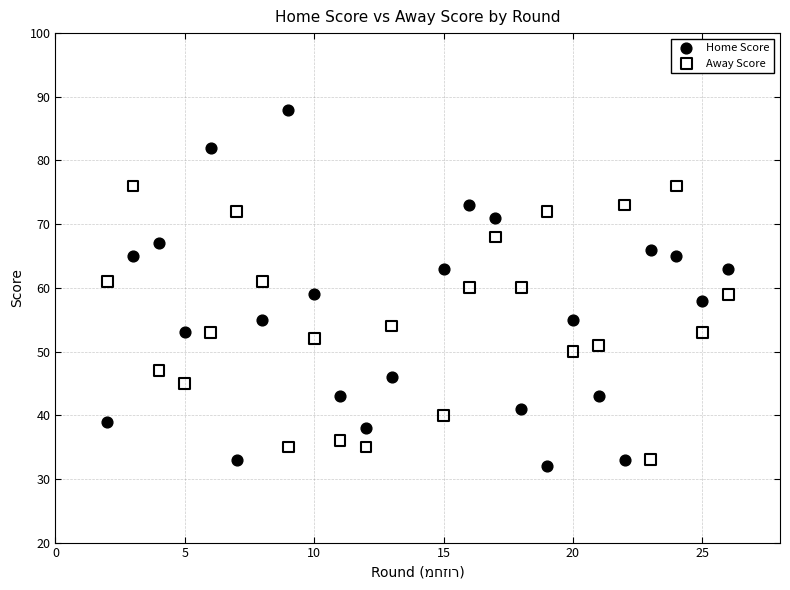

Across all data points, what is the range of Y values (max minus min)?

56